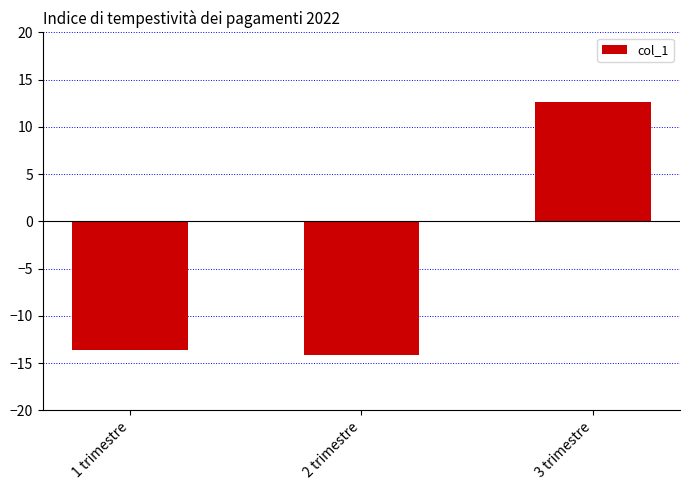

How many values are below zero?

2